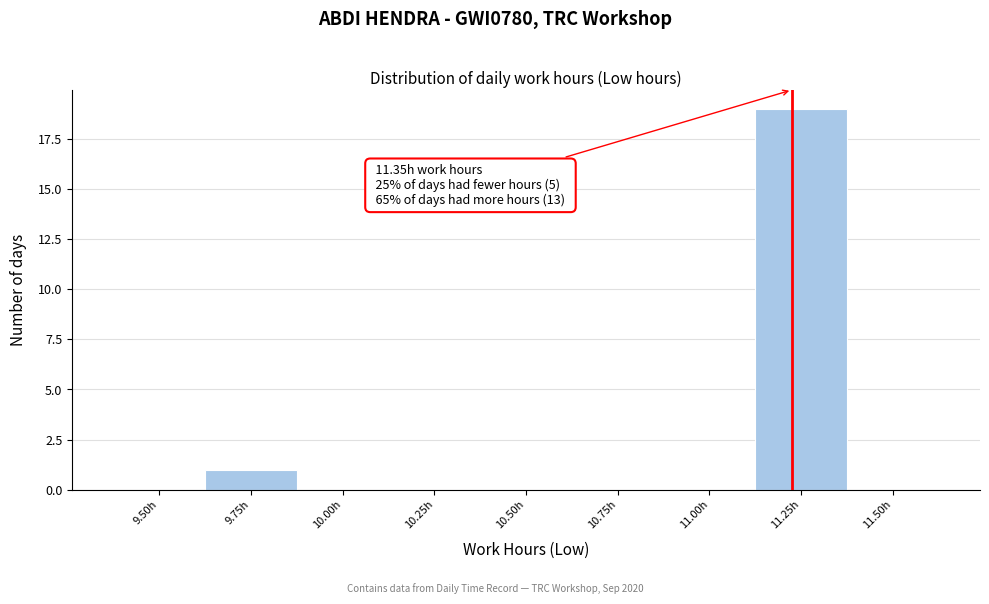

Reading right to left, what are all the values shown in this chart?

11.50h=0	11.25h=19	11.00h=0	10.75h=0	10.50h=0	10.25h=0	10.00h=0	9.75h=1	9.50h=0